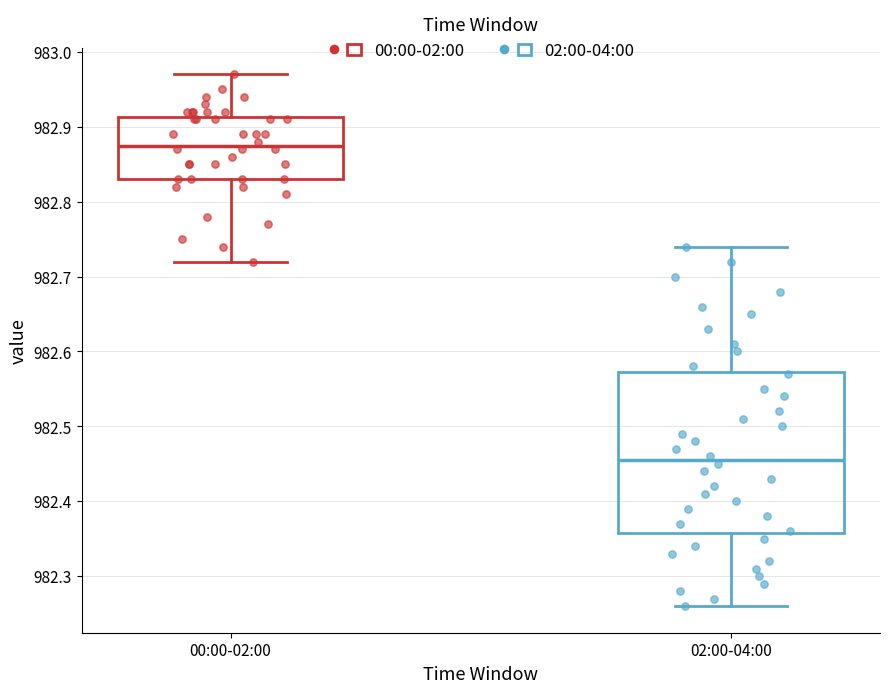

Where does the upper whisker of the box for 02:00-04:00 end on the y-axis? The values are not printed on the chart, so give them approximately, as read against the axis.

982.74